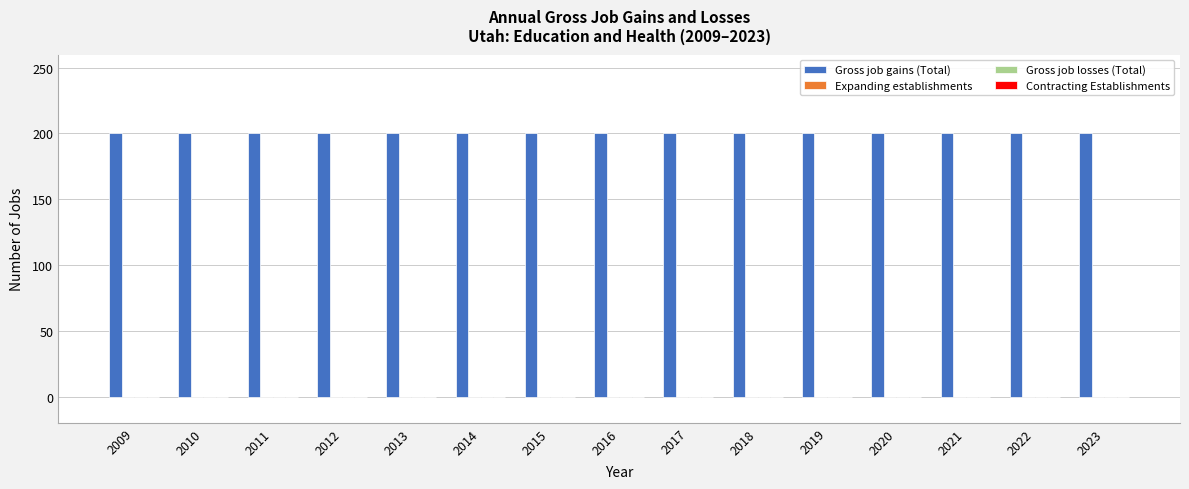

What are all the series names shown in the legend?

Gross job gains (Total), Expanding establishments, Gross job losses (Total), Contracting Establishments